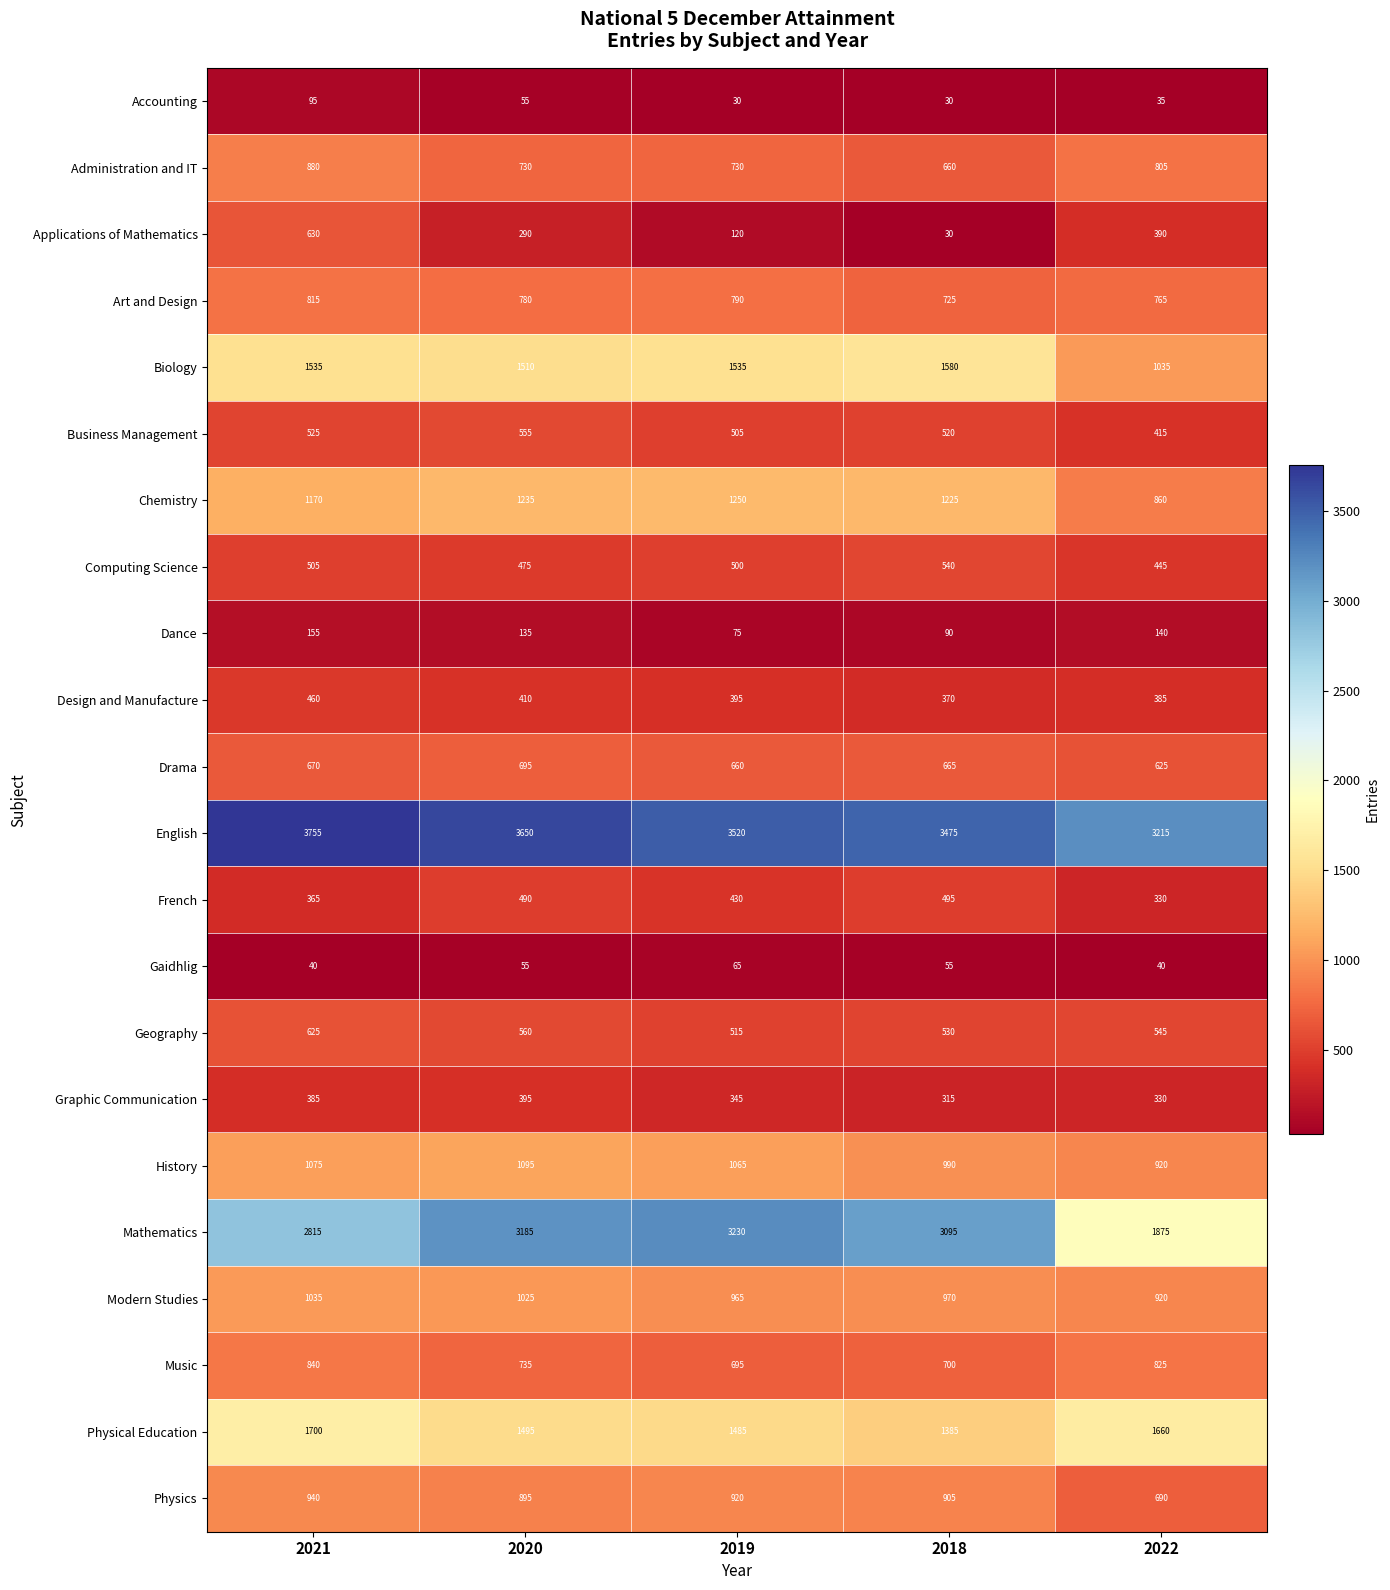

What is the sum of the Computing Science values at 2020 and 2022?

920